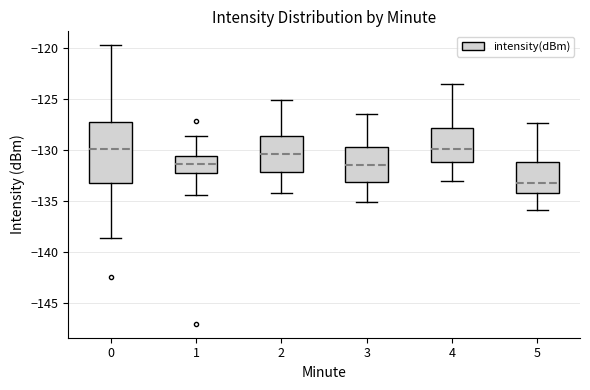

Reading left to right, transcribe this box plot: for each box, give where its median line is, the range the box spans, and where its two whiskers end, as read against the y-axis. The values are not printed on the chart, so give them approximately, as read against the axis.

0: median -130.0, box -133.0 to -127.5, whiskers -138.5 to -119.5
1: median -131.5, box -132.0 to -130.5, whiskers -134.5 to -128.5
2: median -130.5, box -132.0 to -128.5, whiskers -134.0 to -125.0
3: median -131.5, box -133.0 to -129.5, whiskers -135.0 to -126.5
4: median -130.0, box -131.0 to -128.0, whiskers -133.0 to -123.5
5: median -133.0, box -134.0 to -131.0, whiskers -136.0 to -127.5